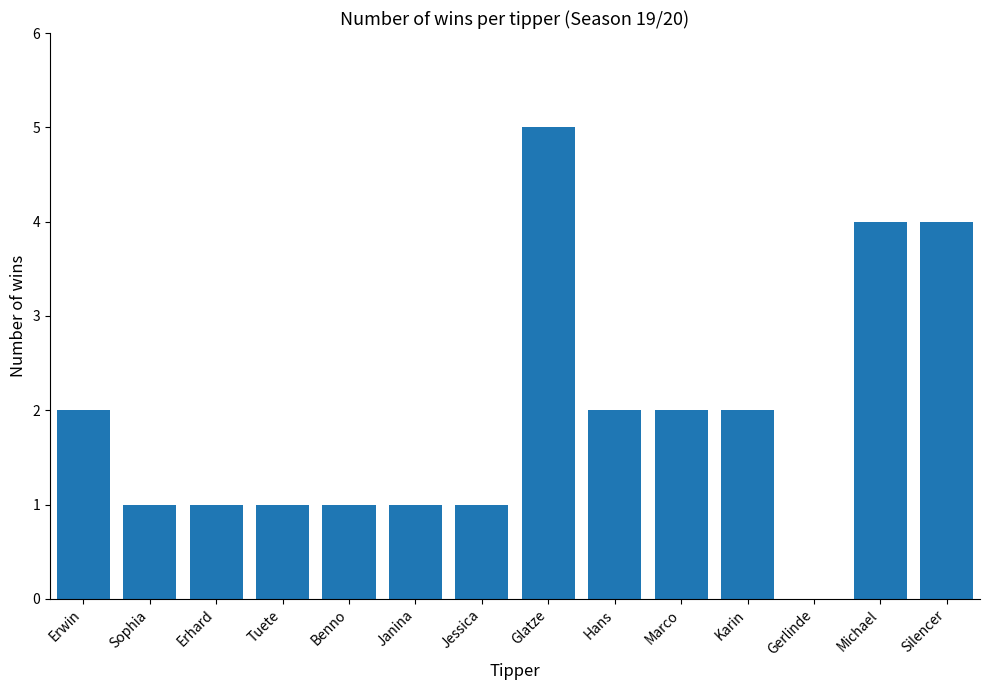

Reading left to right, what are all the values shown in this chart?

2	1	1	1	1	1	1	5	2	2	2	0	4	4